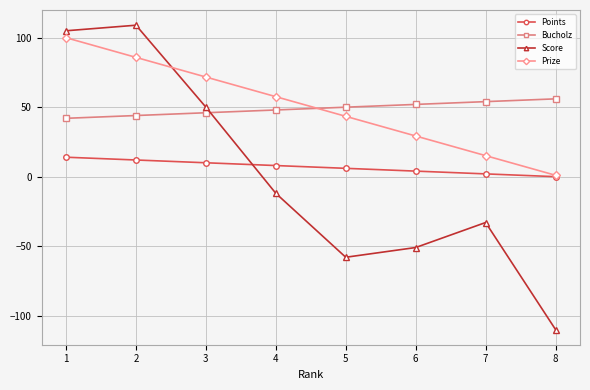

What is the highest value of the Bucholz series?

56.0